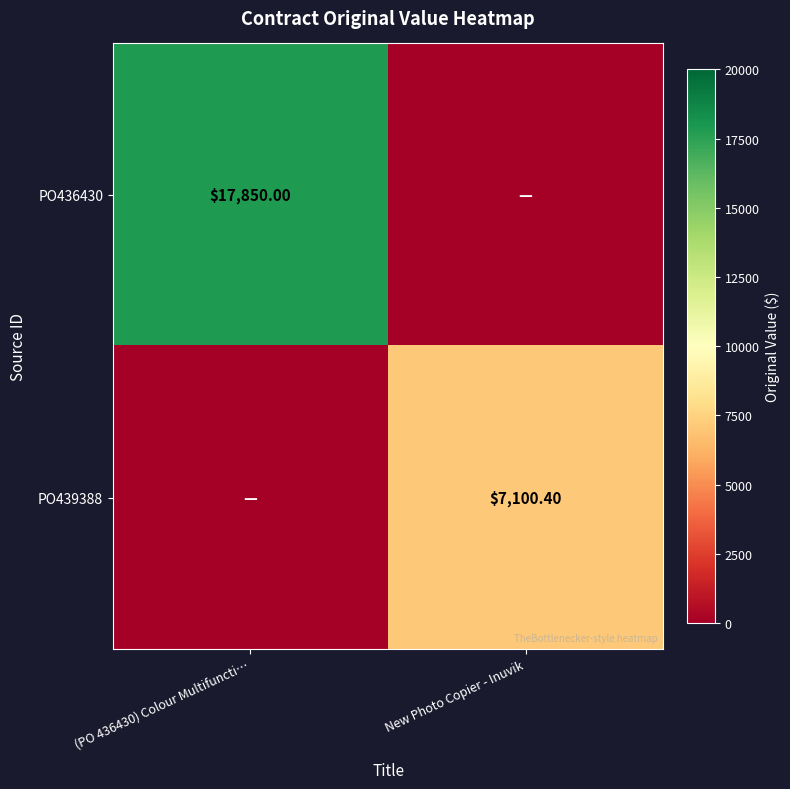

At which label is PO436430 closest to 8925?

(PO 436430) Colour Multifuncti…